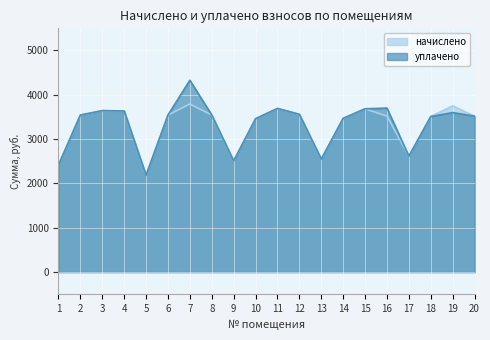

True or false: уплачено and начислено intersect in this chart.

False